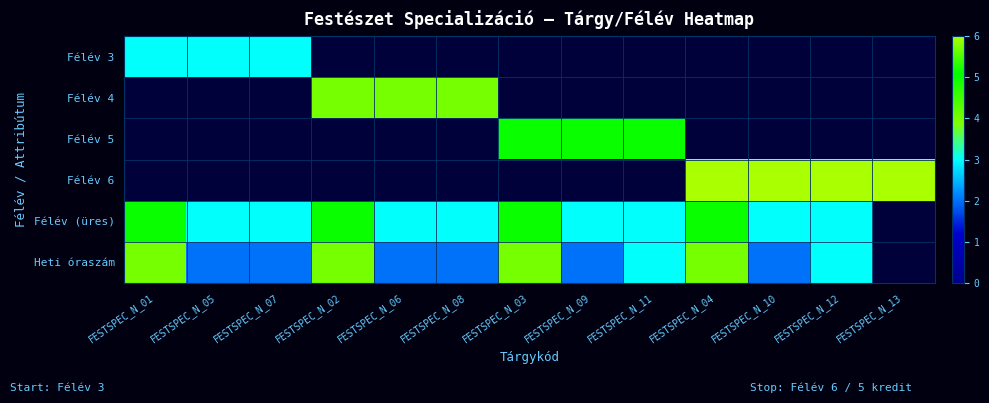

Is the value of Félév (üres) at FESTSPEC_N_09 greater than the value of Félév 5 at FESTSPEC_N_07?

No